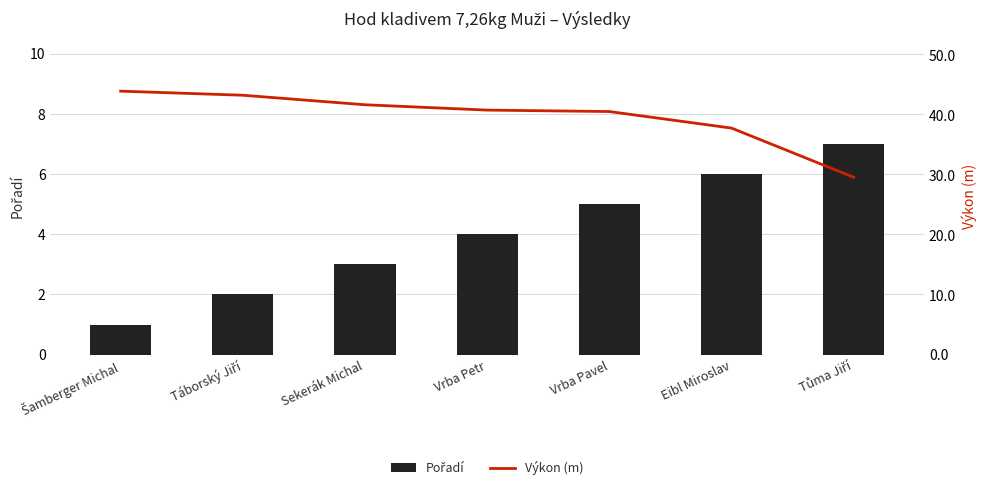

What is the sum of the Výkon (m) values at Eibl Miroslav and Vrba Petr?

78.6